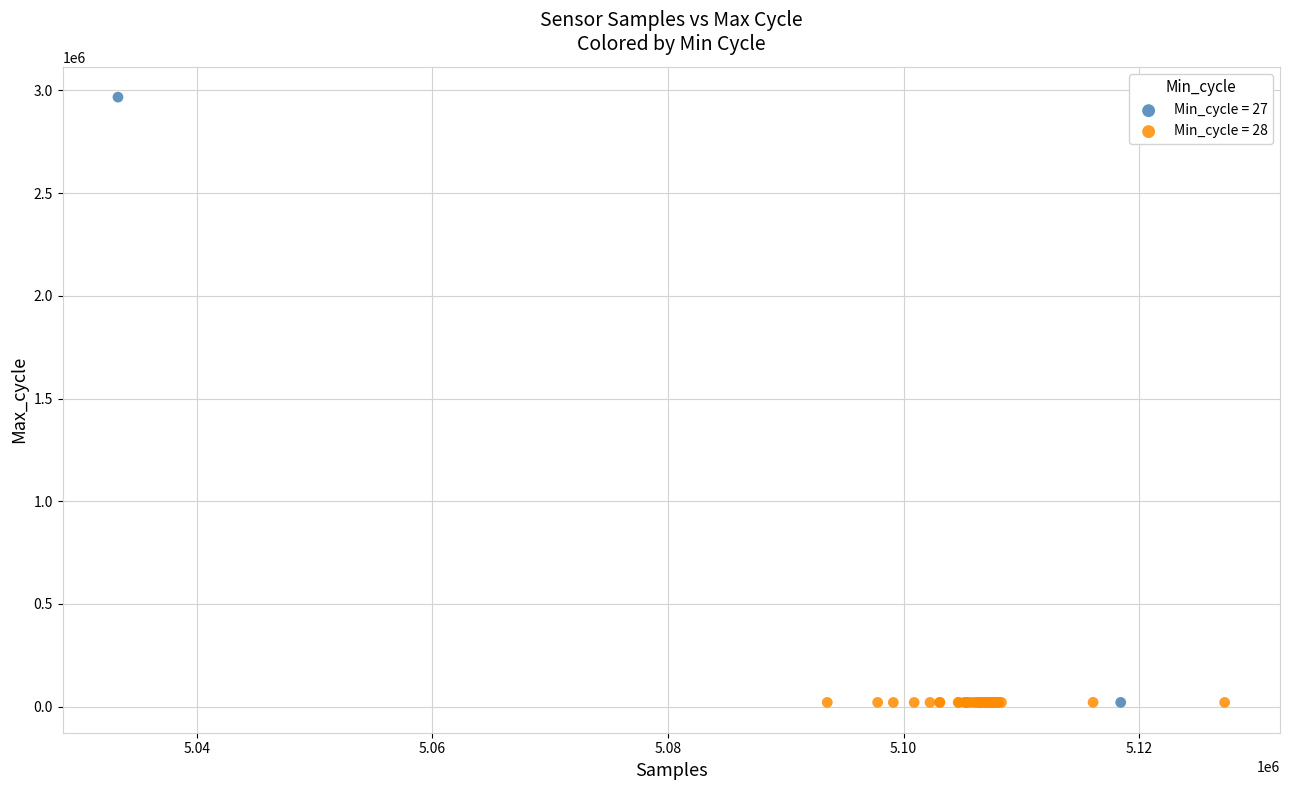

What are all the series names shown in the legend?

Min_cycle = 27, Min_cycle = 28